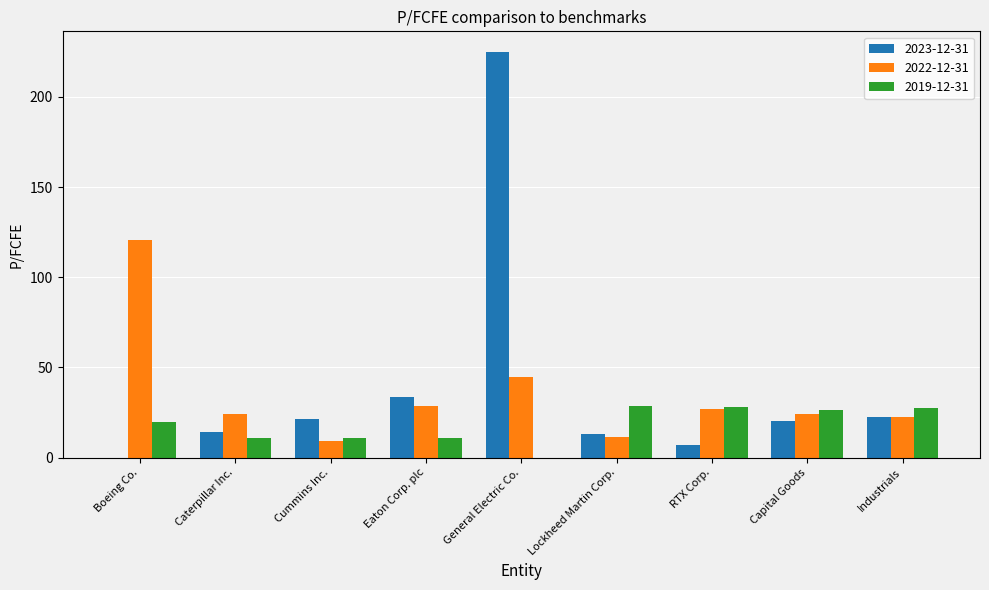

At which label does 2023-12-31 reach its peak?

General Electric Co.